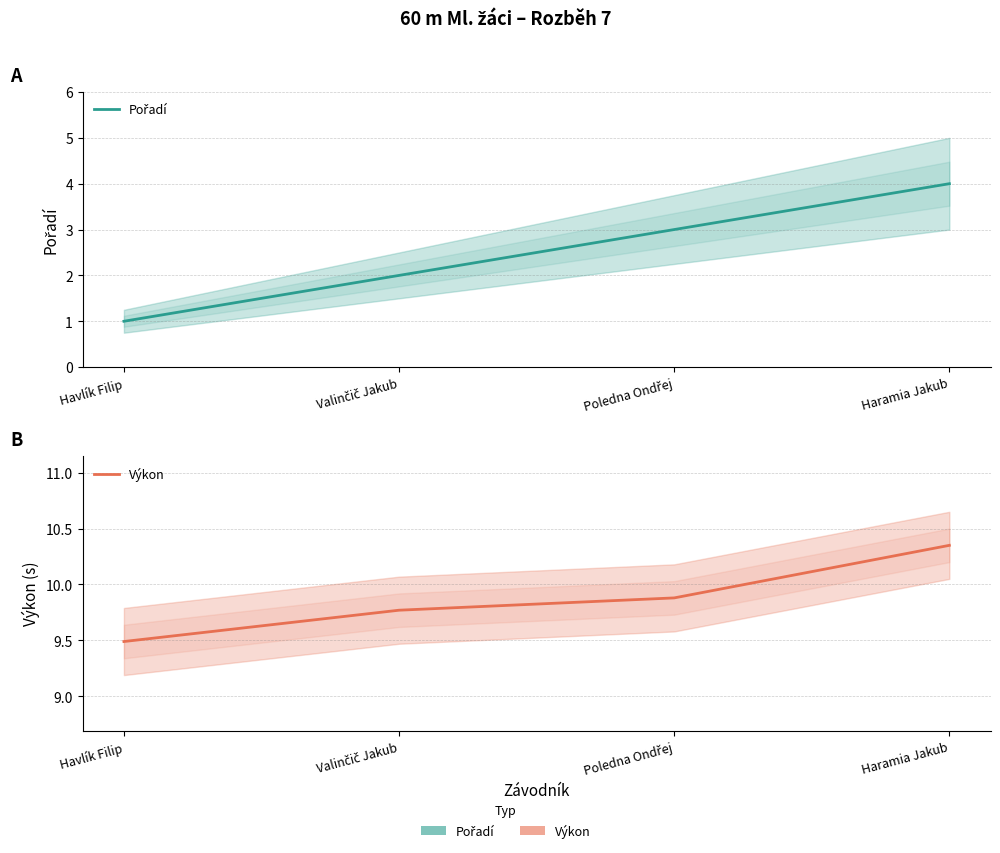

What value does the Pořadí series have at Valinčič Jakub?

2.0